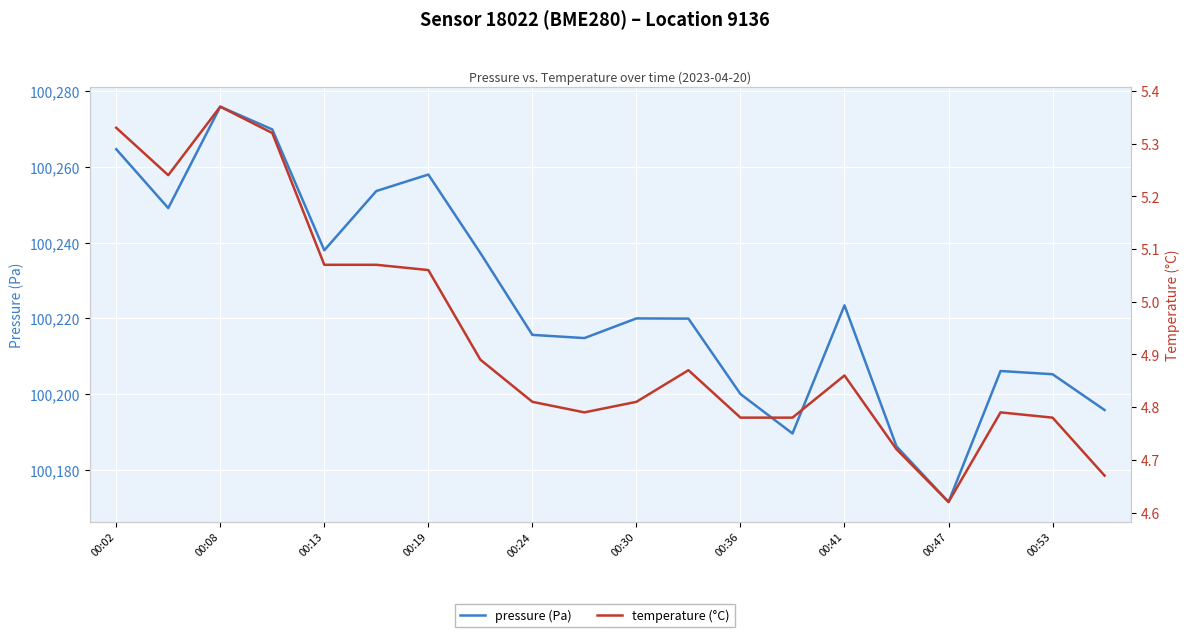

True or false: temperature (°C) has a value of 7.2 at 19.

False